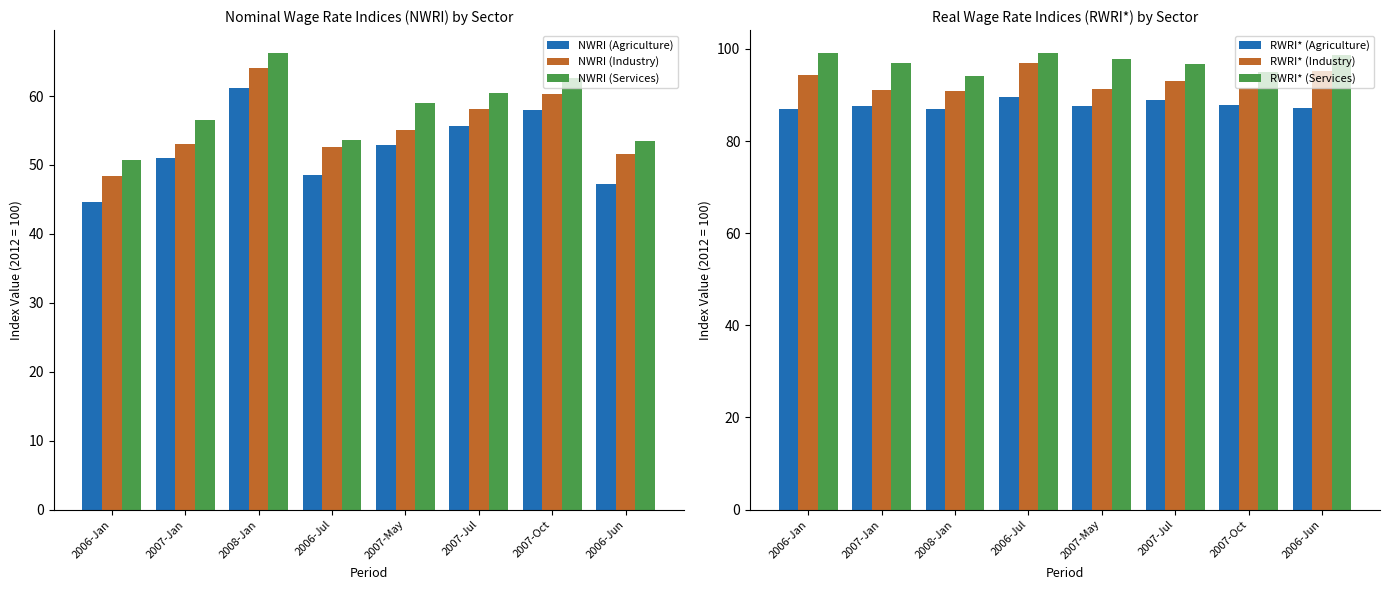

What is the total value across all series at 2007-Jul?

452.9